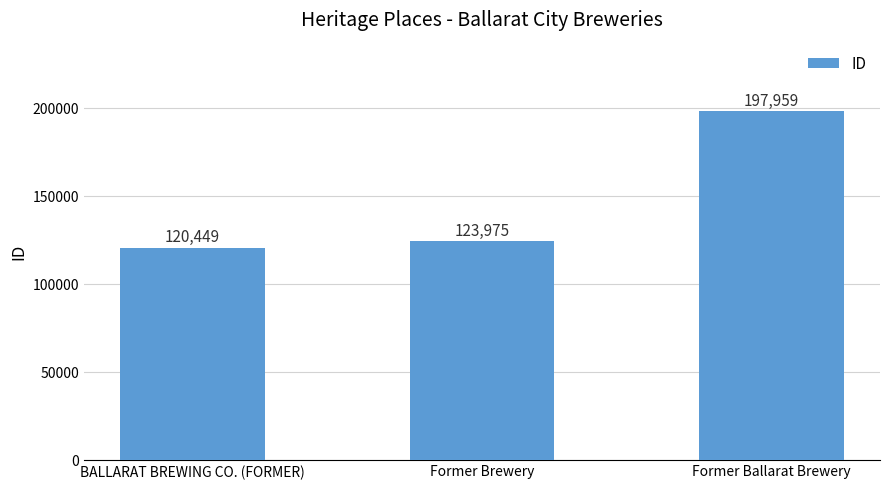

Reading left to right, transcribe all the data shown in this chart.

BALLARAT BREWING CO. (FORMER)=120449	Former Brewery=123975	Former Ballarat Brewery=197959